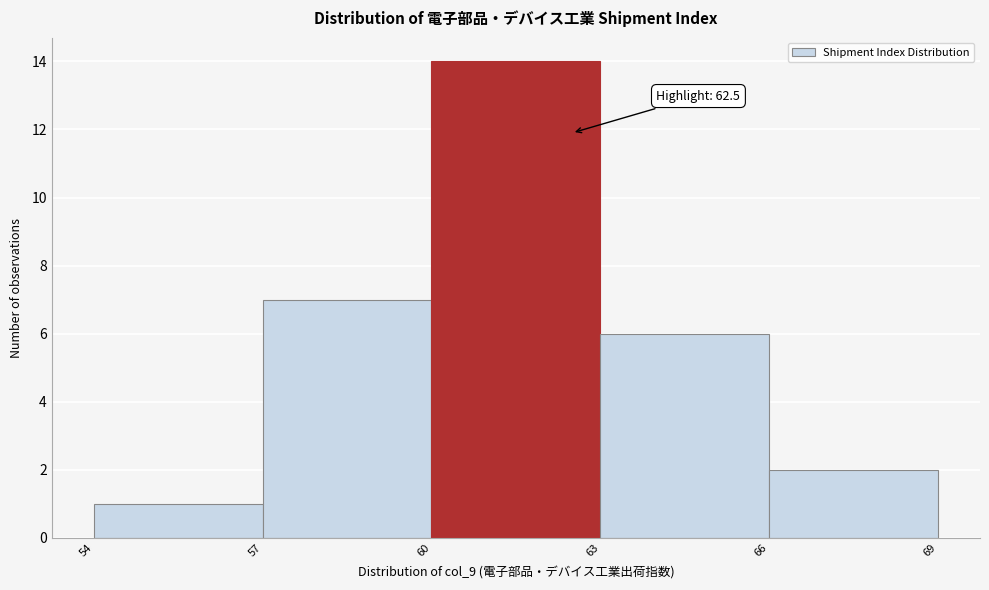

Which range on the x-axis has the tallest bar?

60 to 63